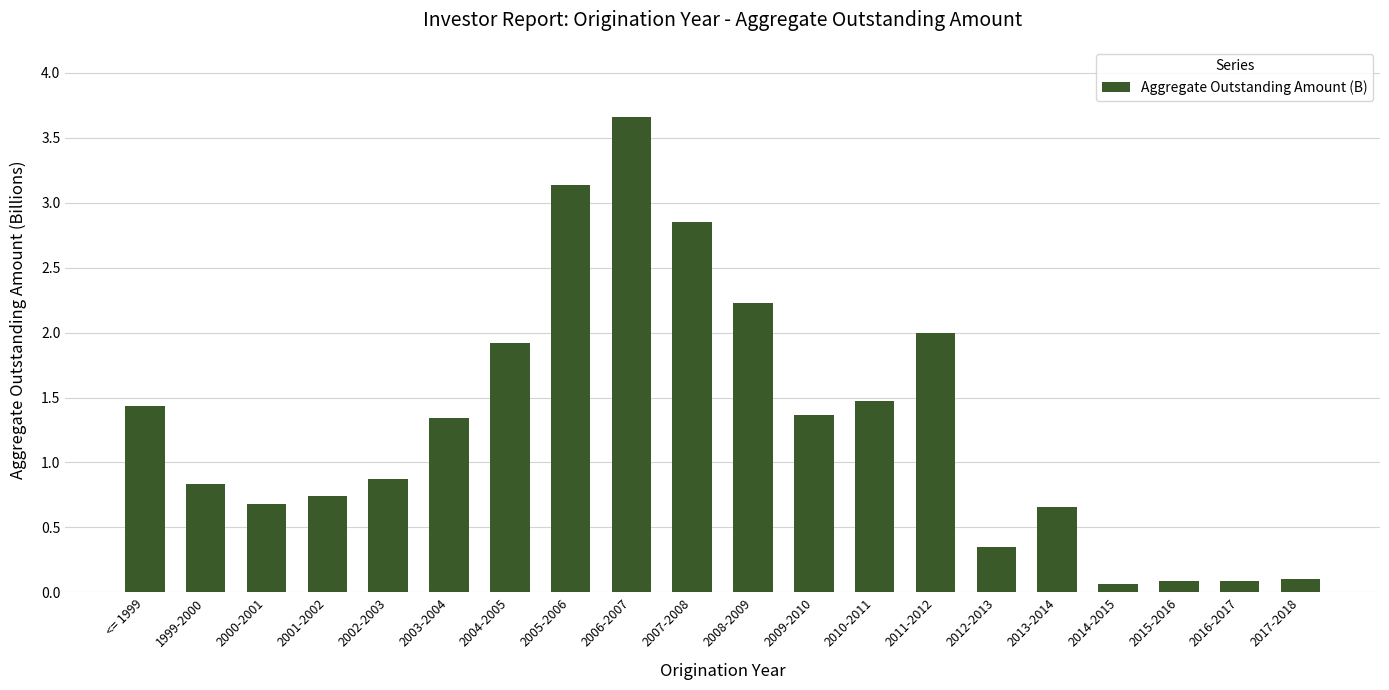

What is the change in value from 1999-2000 to 2016-2017?

-0.7